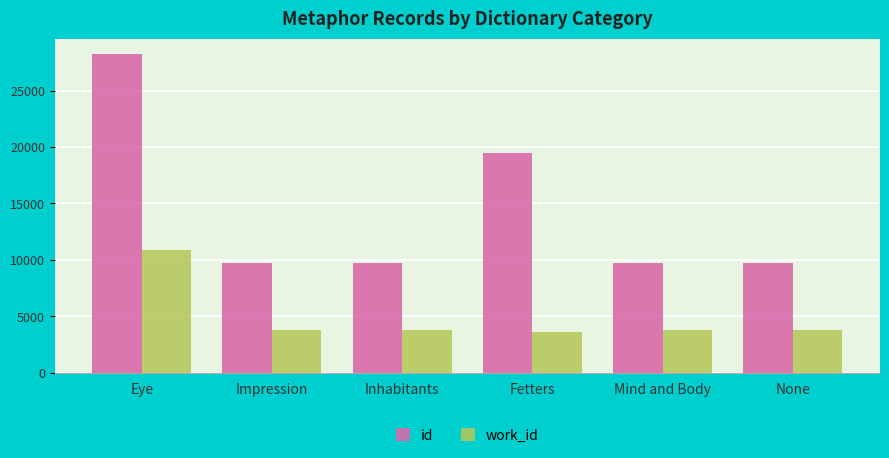

At how many categories does at least one series exceed 10417?

2